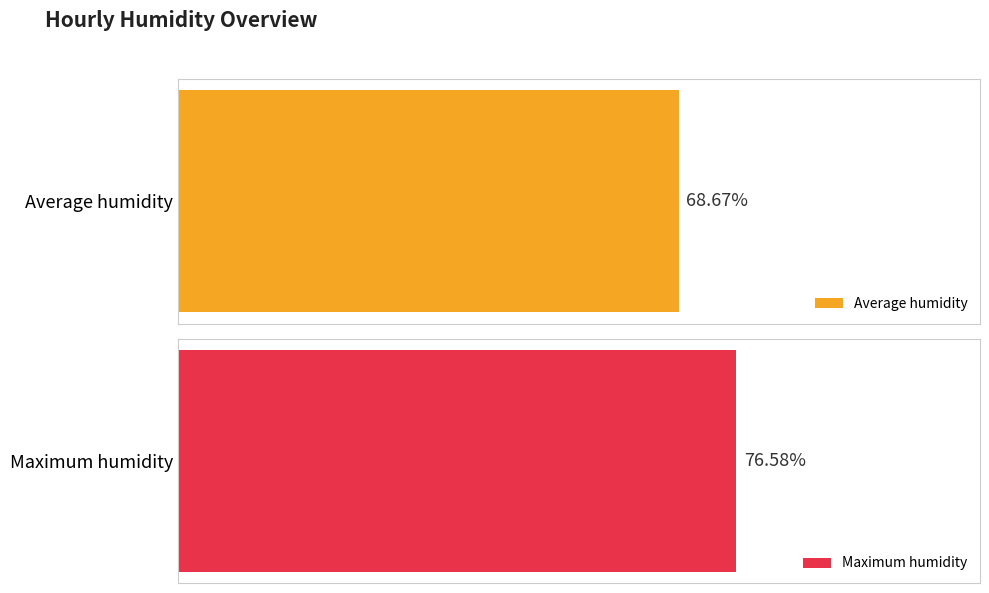

The Average humidity series shows 69 at 01:00. True or false?

True